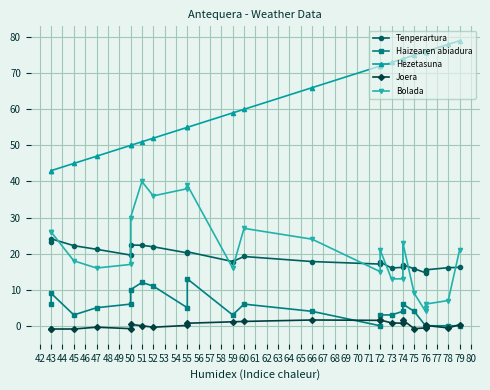

How many interior local valleys does the Haizearen abiadura series have?

4